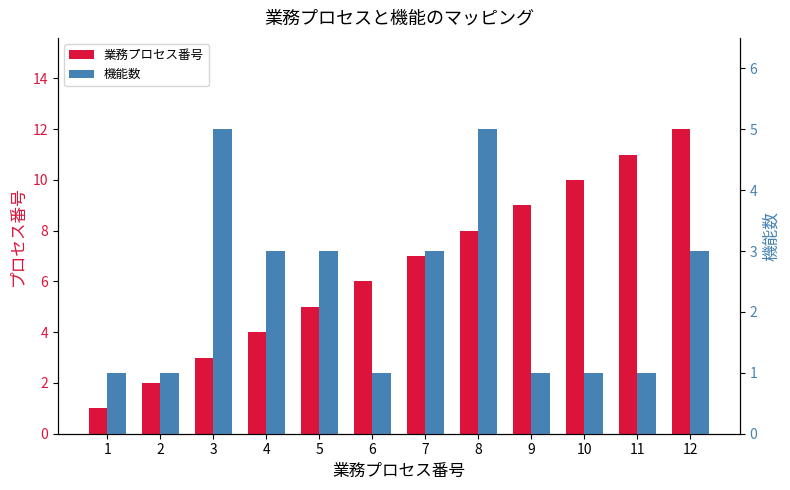

What is the difference between the maximum and second lowest values in the 業務プロセス番号 series?

10